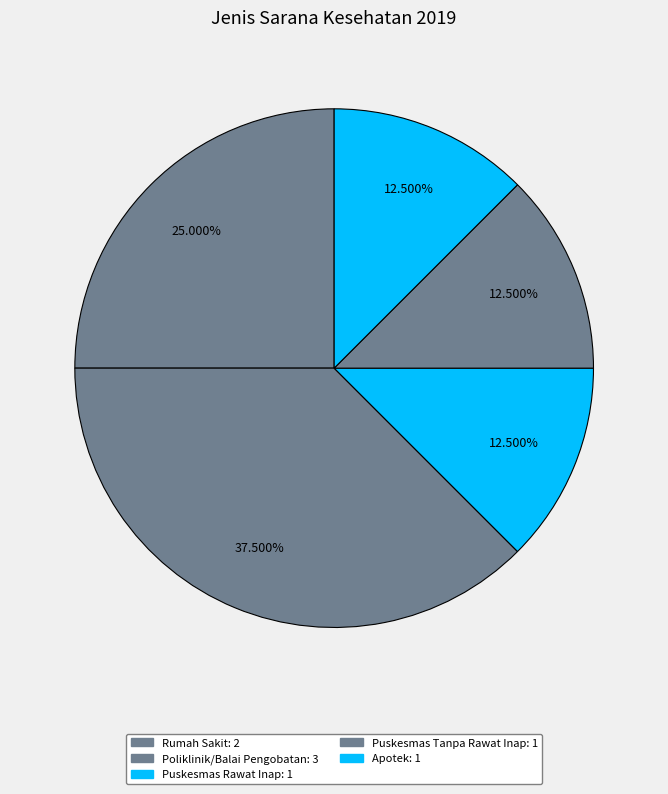

How many slices are in this pie chart?

5